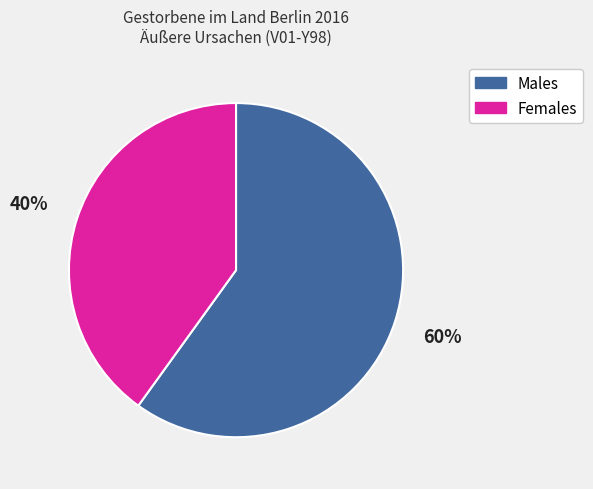

How many segments does this pie chart have?

2